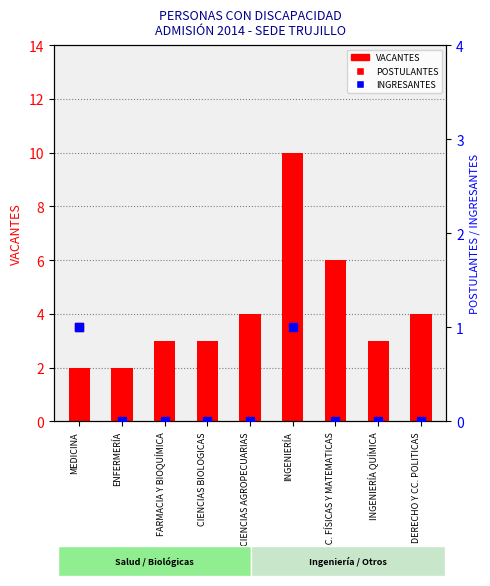

Which series has the largest Y range (max minus min)?

VACANTES